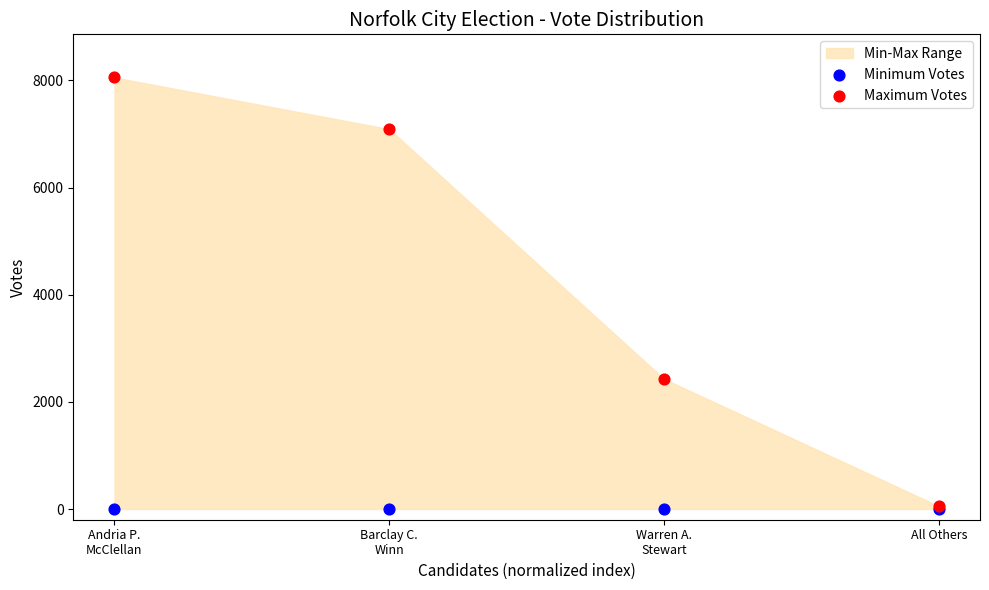

Across all series, what Y value is closest to 4027?

2427